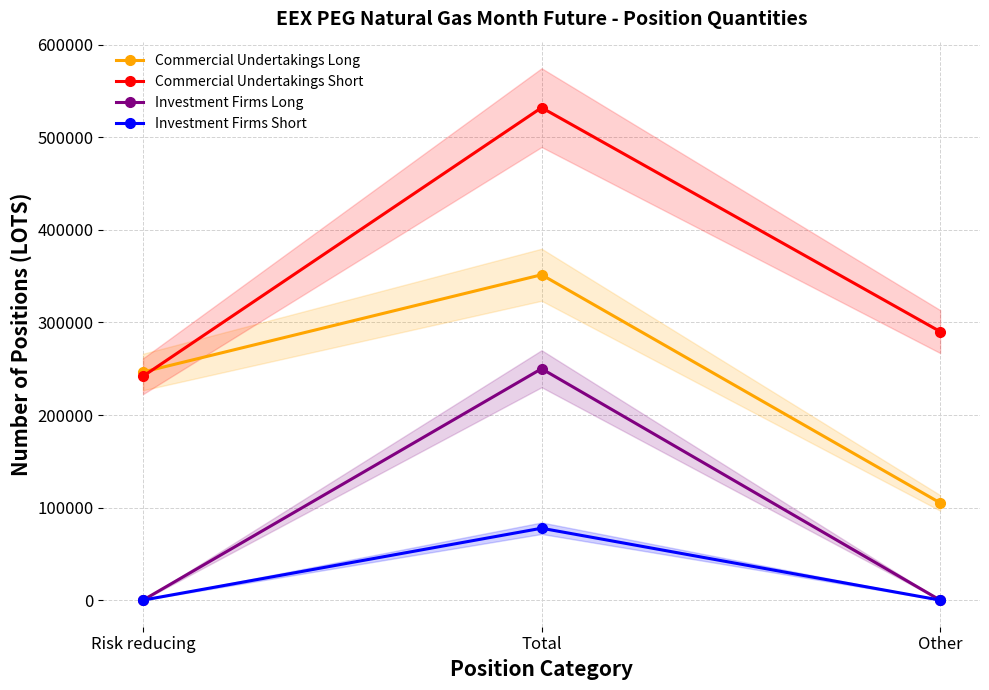

Is this an area chart (filled region under the line)?

No